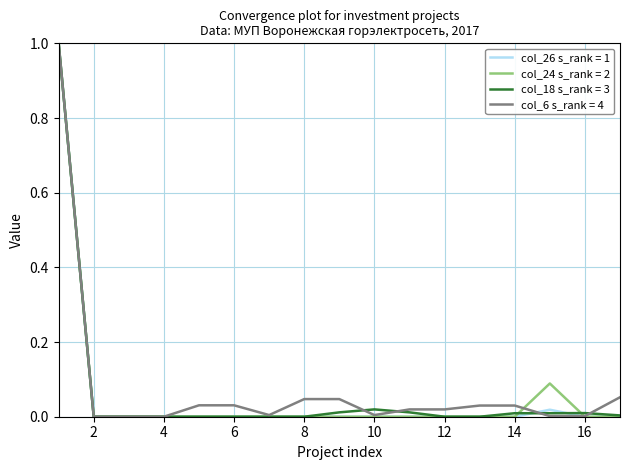

Does the chart display data point markers on the line(s)?

No